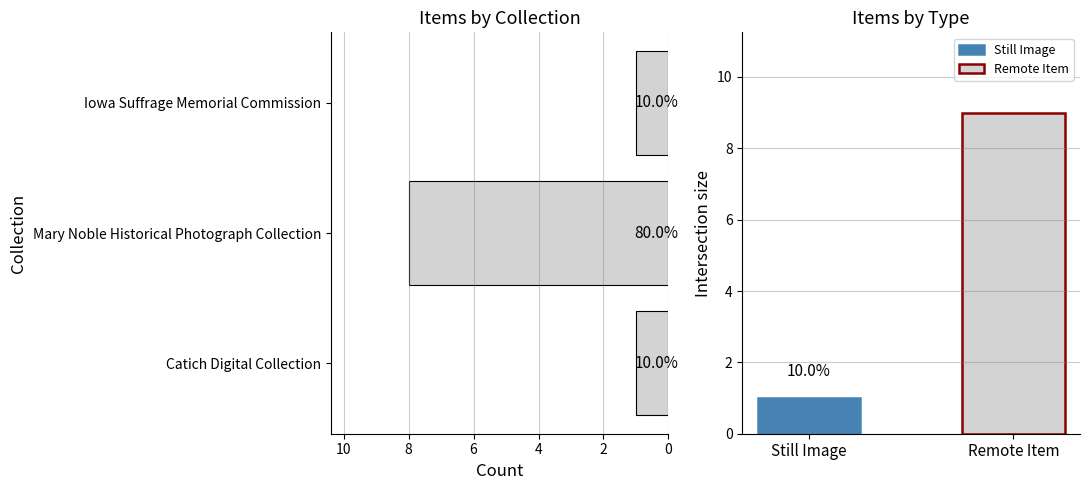

How many data points are above 1?

1